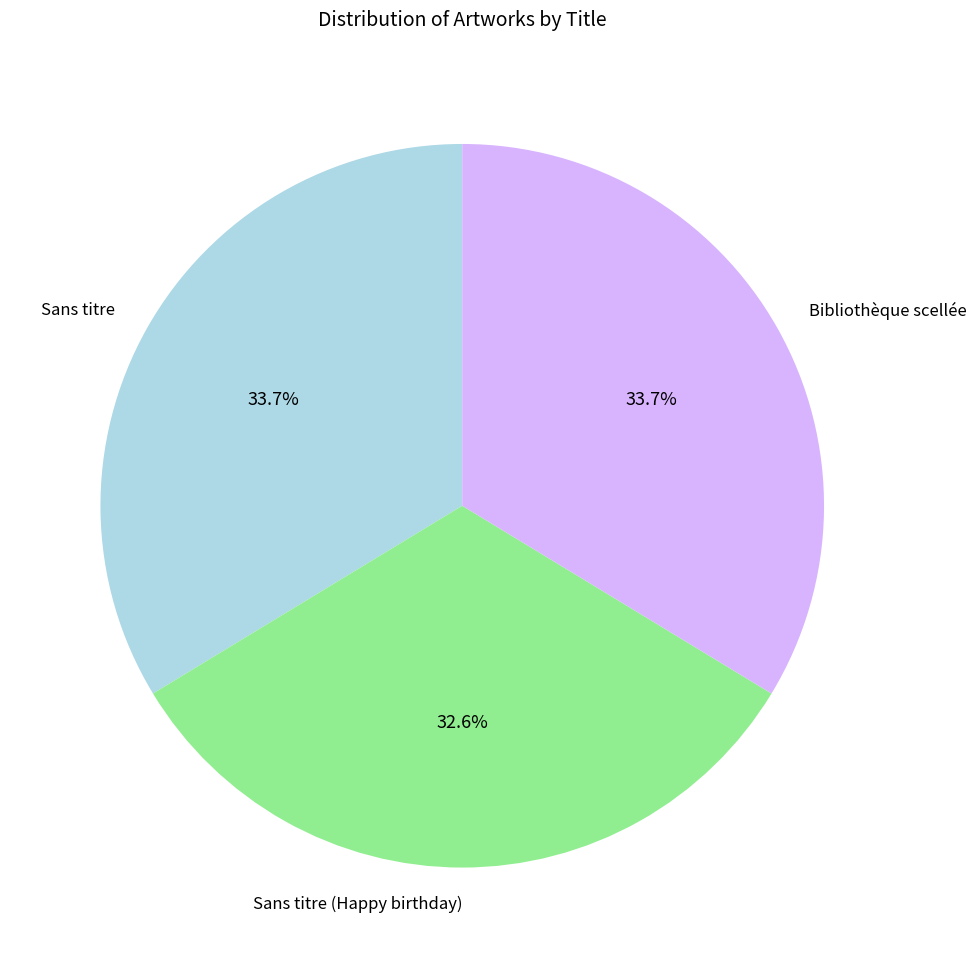

Is it true that Sans titre is 22% of the pie?

False